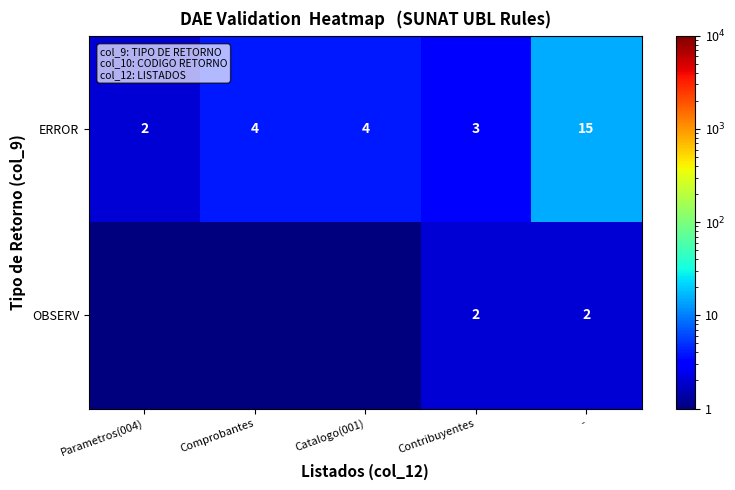

True or false: ERROR has a value of 2.7 at Catalogo(001).

False